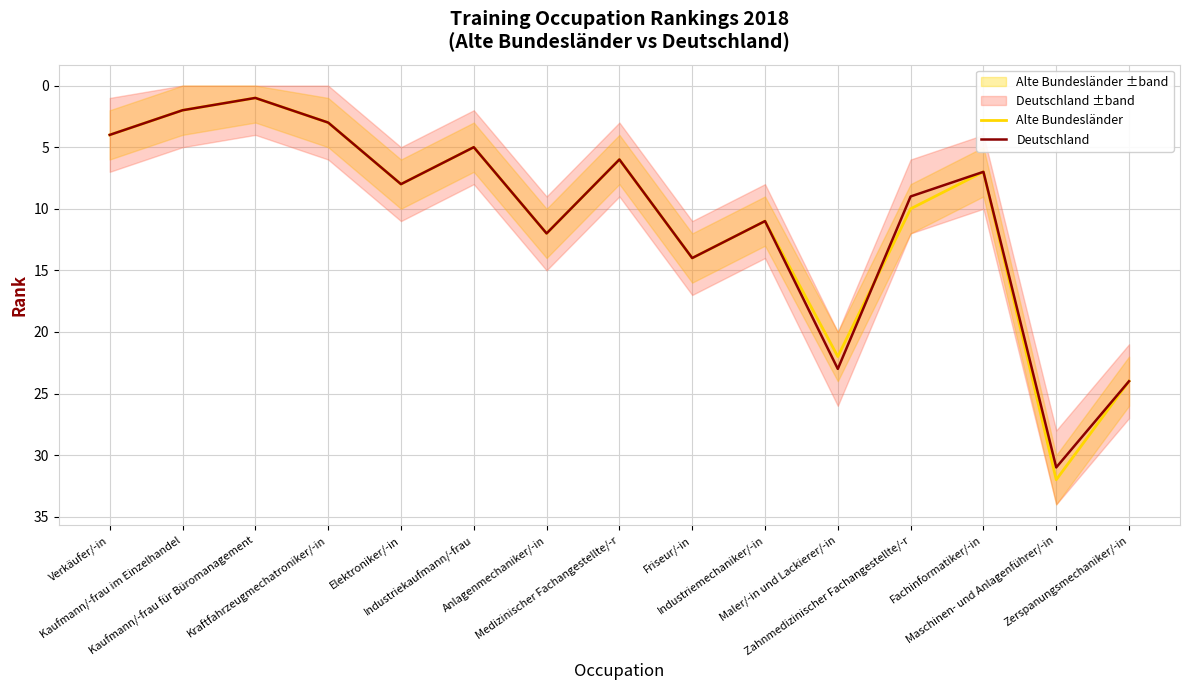

What is the difference between the second highest and second lowest values in the Alte Bundesländer series?

22